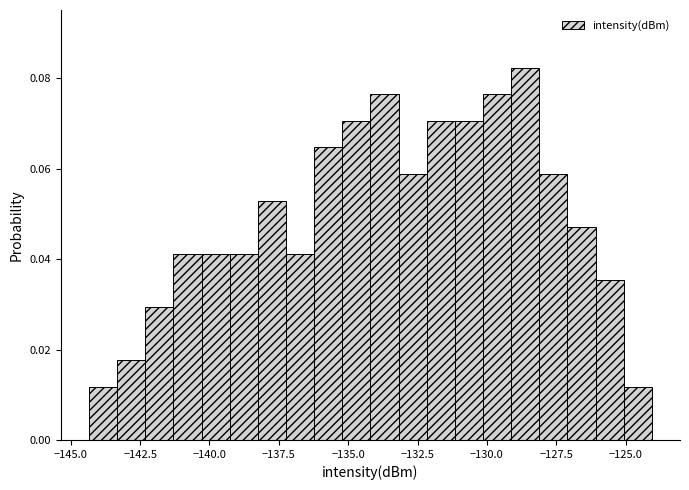

Around what value on the x-axis is the tallest bar? Give the approximate position of its centre, as read against the axis.

-128.5